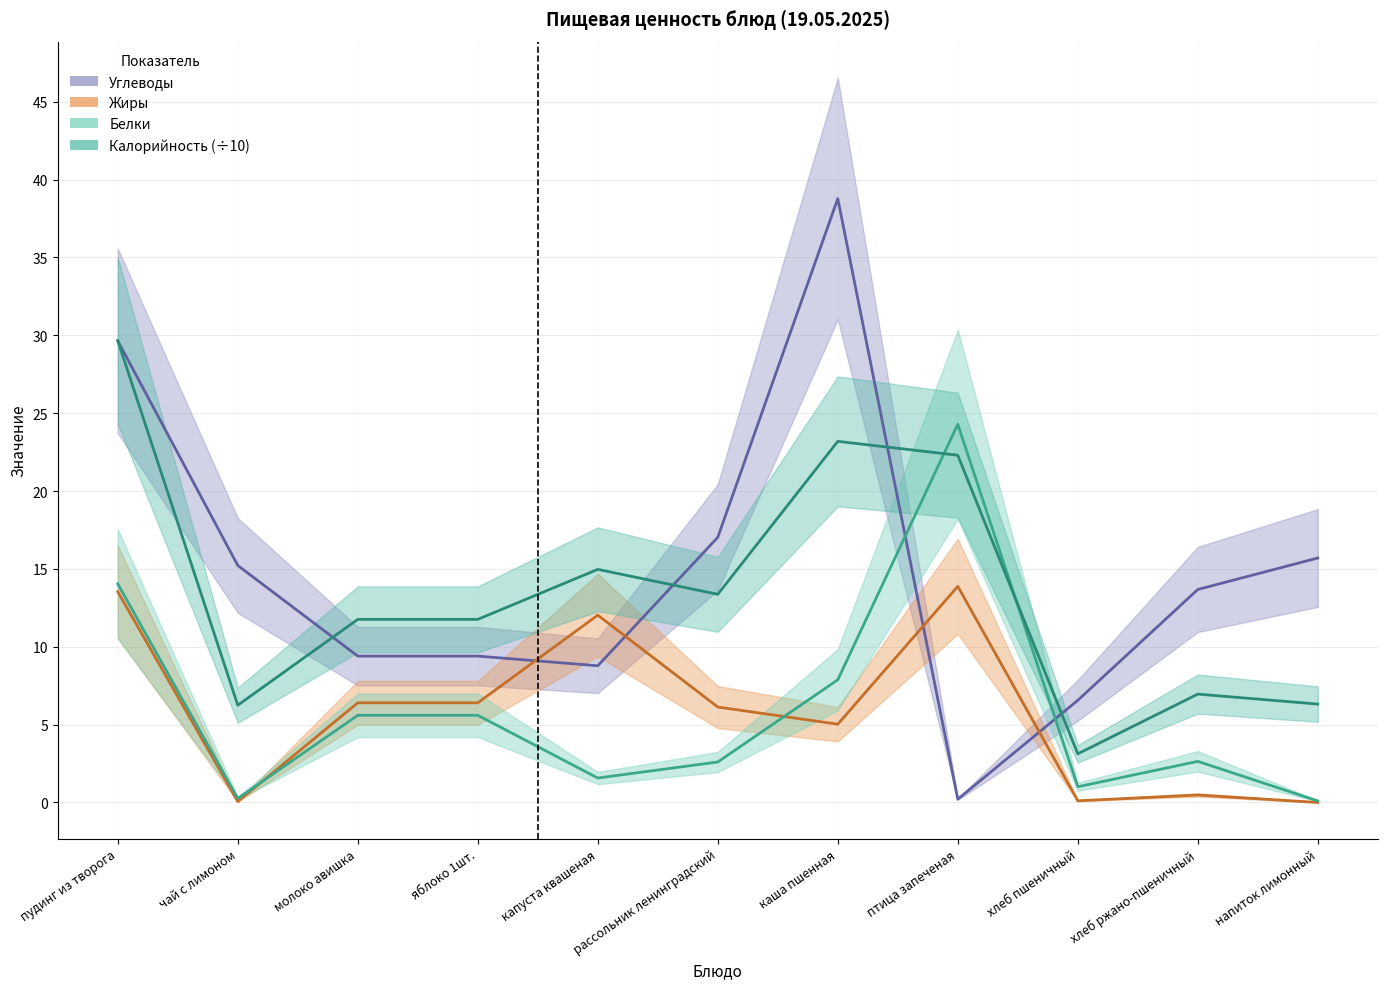

What is the total value across all series at птица запеченая?

60.7